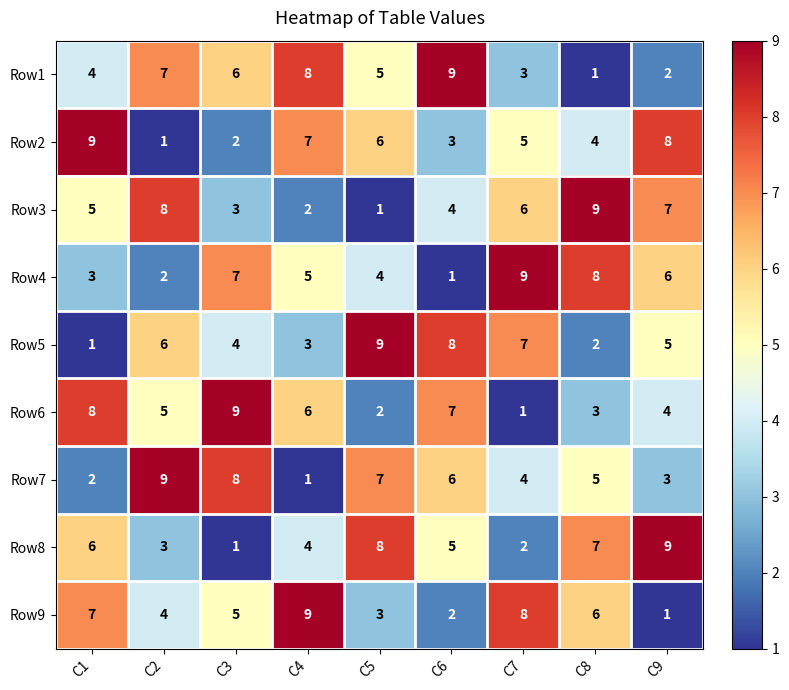

What is the spread (max minus min) of values at C5?

8